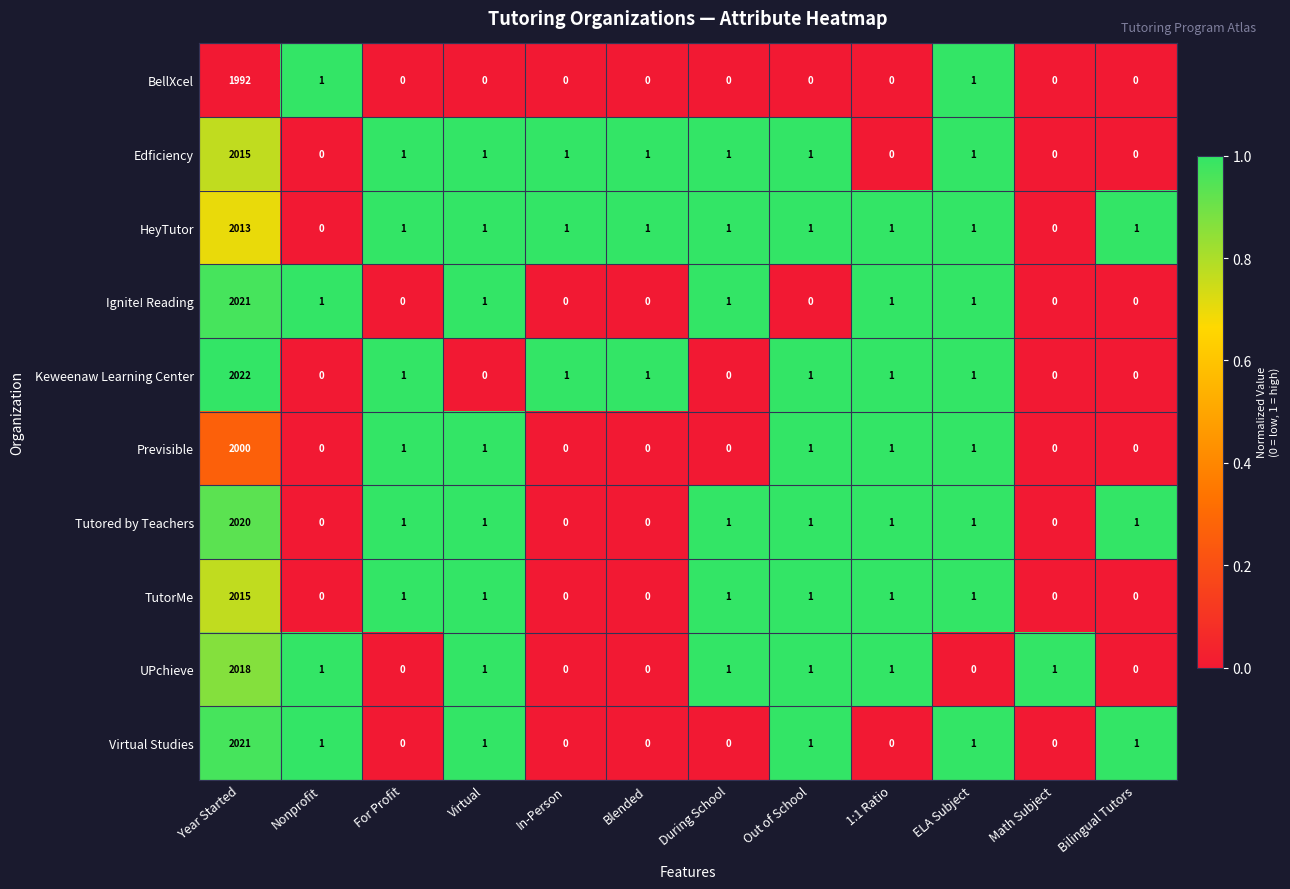

What is the difference between the maximum and minimum values in the Previsible series?

2000